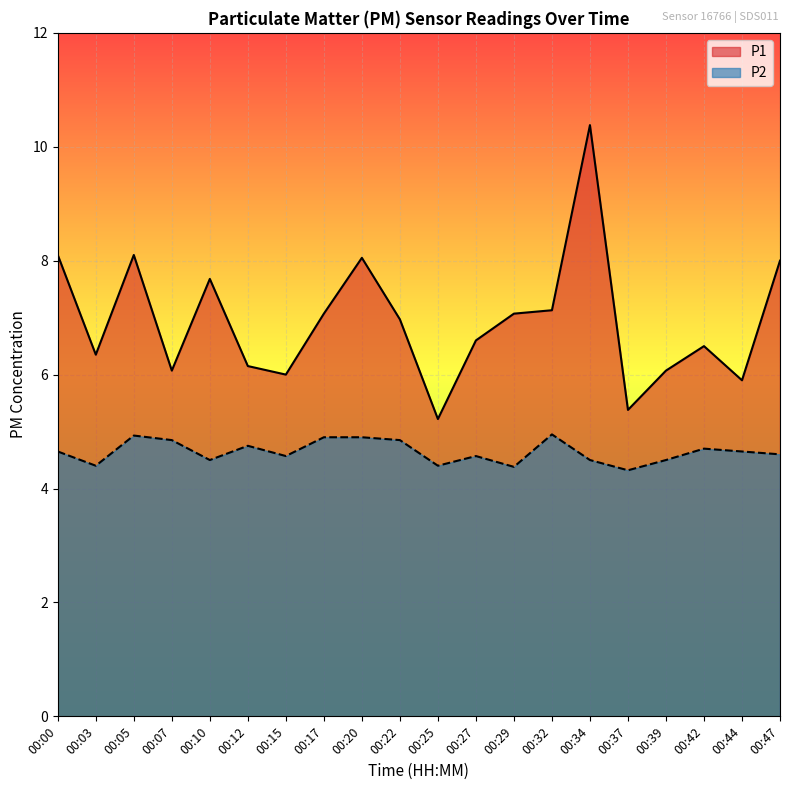

What is the maximum value for P2?

5.0